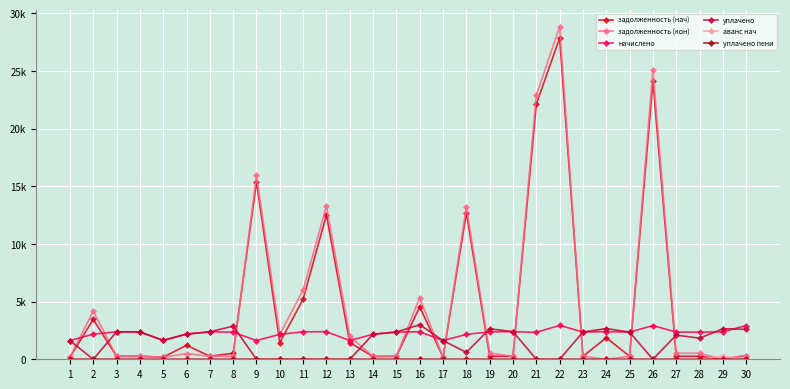

At 29, list the series in order from smallest to largest.

задолженность (нач), задолженность (кон), уплачено пени, аванс нач, начислено, уплачено